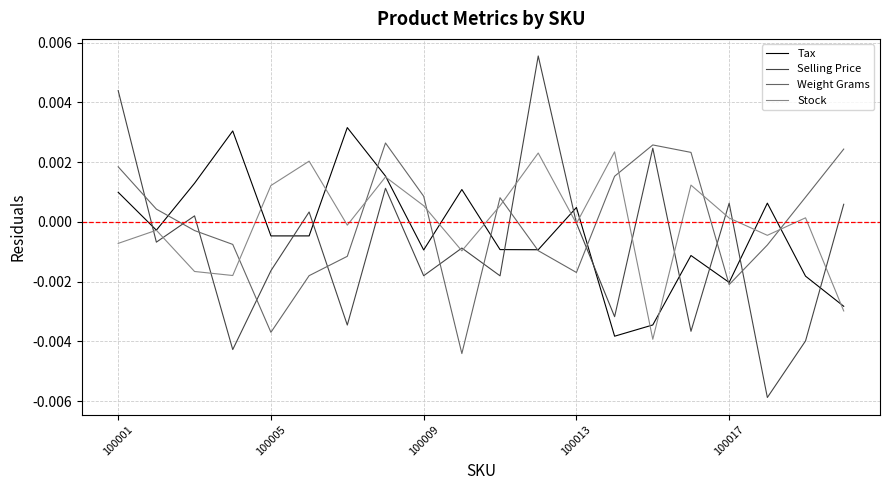

After their last crossing, which series has the higher values: Stock or Weight Grams?

Weight Grams